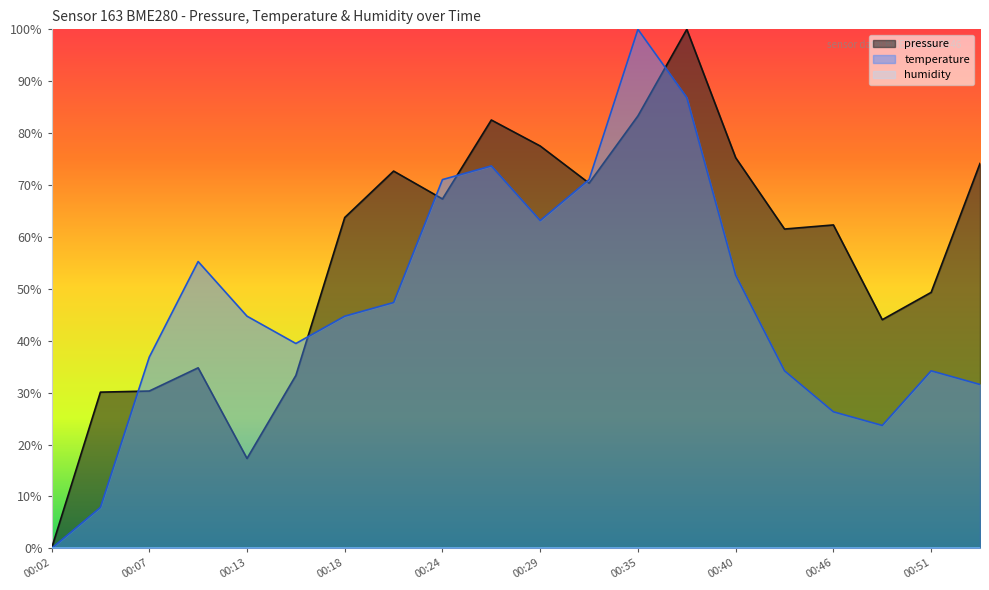

What is the difference between the second highest and minimum values in the temperature series?

86.8